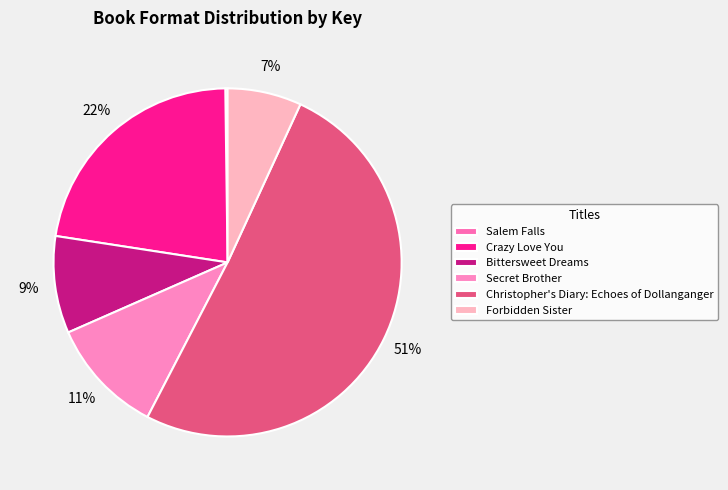

Which slice is the smallest?

Salem Falls